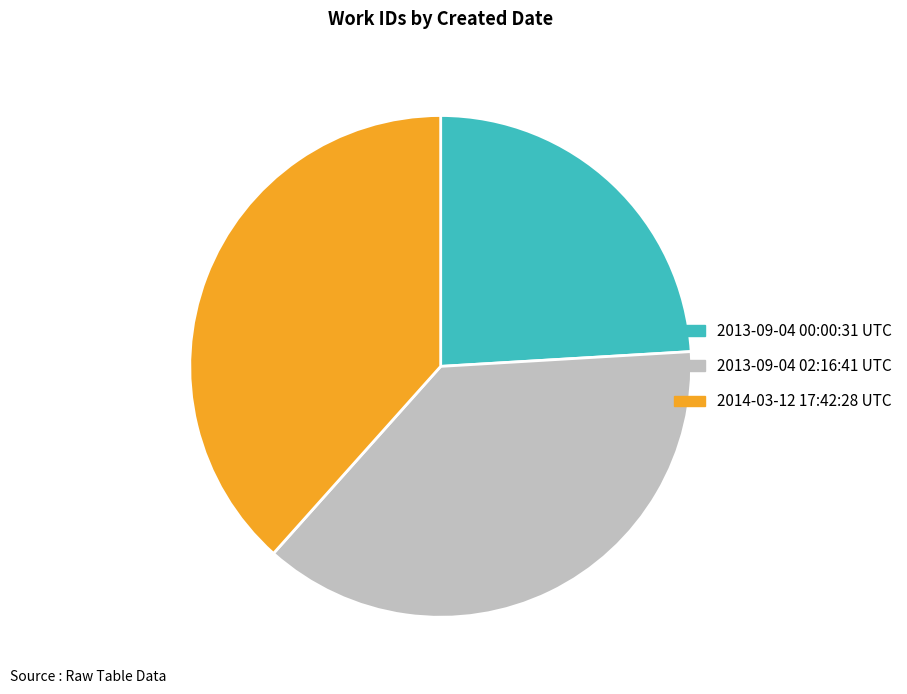

Which has a higher value, 2013-09-04 00:00:31 UTC or 2013-09-04 02:16:41 UTC?

2013-09-04 02:16:41 UTC